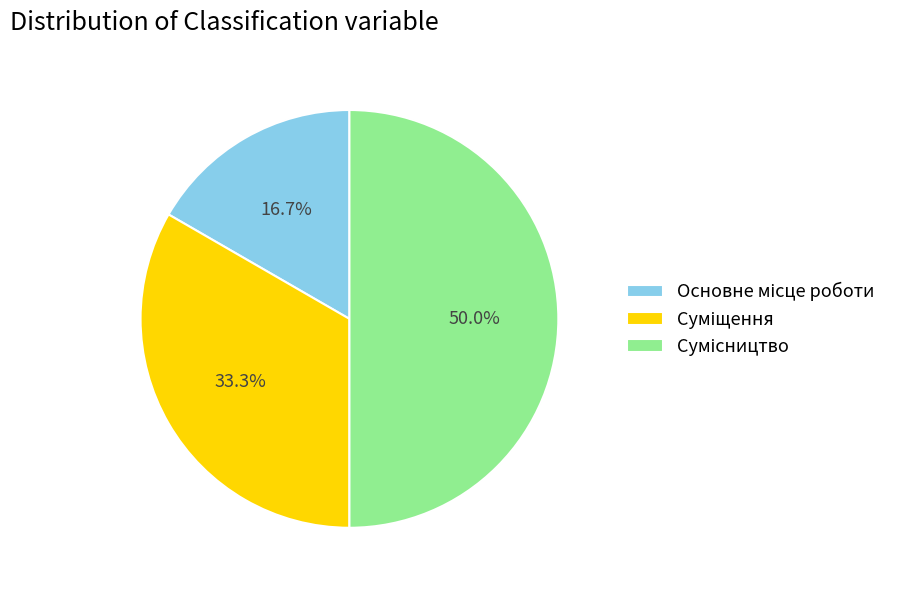

What percentage is NOT represented by Сумісництво?

50.0%